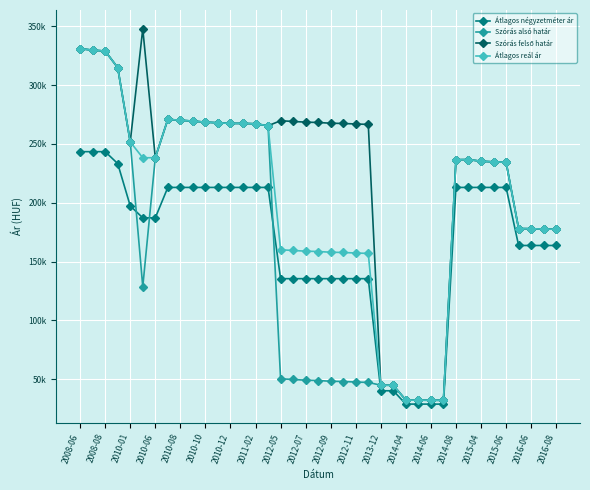

Reading left to right, what are all the values shown in this chart?

Átlagos négyzetméter ár: 243478	243478	243478	233333	197310	187165	187165	213043	213043	213043	213043	213043	213043	213043	213043	213043	135410	135410	135410	135410	135410	135410	135410	135410	40000	40000	28666	28666	28666	28666	213043	213043	213043	213043	213043	163636	163636	163636	163636
Szórás alsó határ: 331097	329881	329075	314978	251758	128475	238332	270973	270196	269501	268580	268045	267513	267513	267210	265554	50208	49612	49021	48727	48100	47892	47437	47108	44753	44674	32056	32000	31943	31895	236625	236744	235326	234798	234506	178040	177909	177603	177516
Szórás felső határ: 331097	329881	329075	314978	251758	348053	238332	270973	270196	269501	268580	268045	267513	267513	267210	265554	269786	269190	268599	268305	267678	267470	267015	266686	44753	44674	32056	32000	31943	31895	236625	236744	235326	234798	234506	178040	177909	177603	177516
Átlagos reál ár: 331097	329881	329075	314978	251758	238264	238332	270973	270196	269501	268580	268045	267513	267513	267210	265554	159997	159401	158810	158516	157889	157681	157226	156897	44753	44674	32056	32000	31943	31895	236625	236744	235326	234798	234506	178040	177909	177603	177516